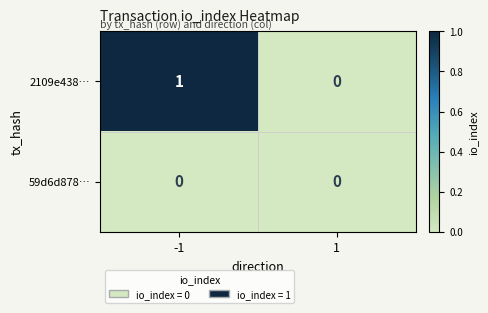

Reading right to left, list all the values displayed in this chart.

2109e438…: 0	1
59d6d878…: 0	0